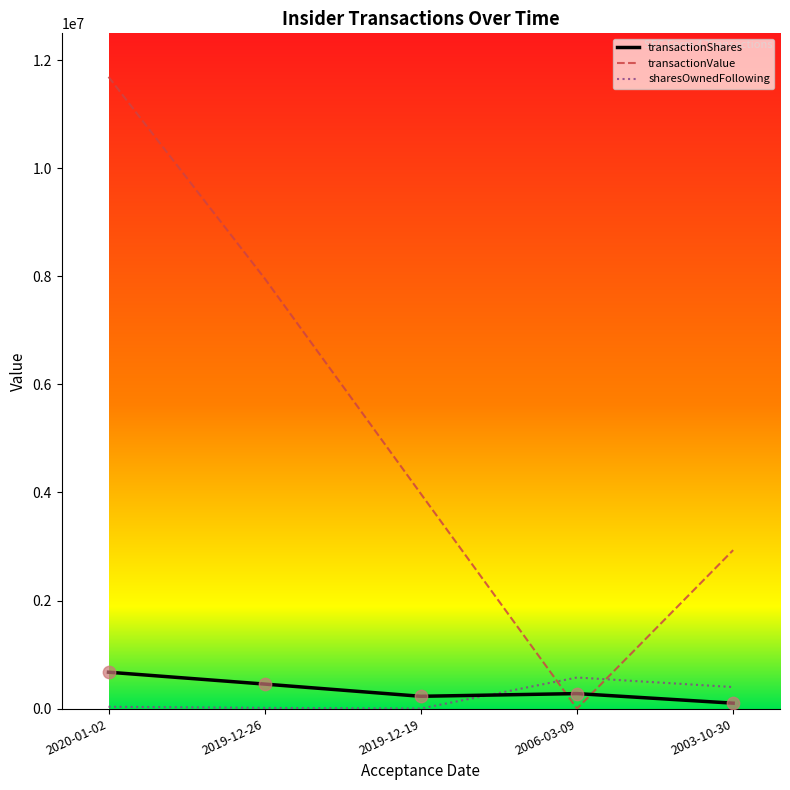

Is the value of transactionValue at 2020-01-02 greater than the value of sharesOwnedFollowing at 2006-03-09?

Yes